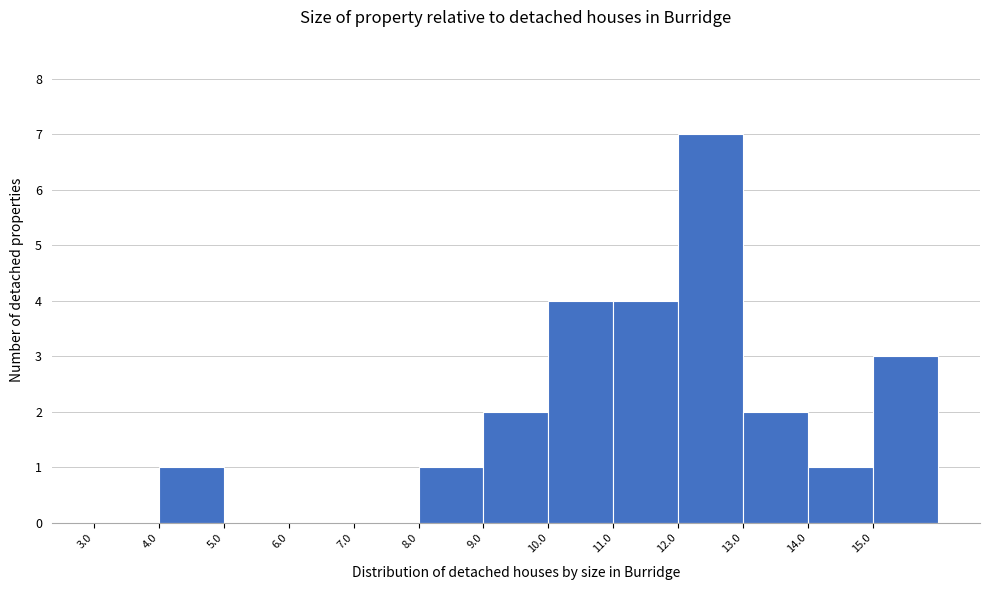

Over which range of the x-axis is the bar tallest?

12 to 13